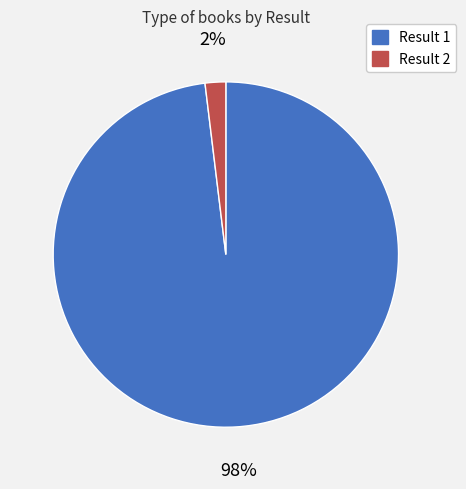

Does any single category account for the majority?

Yes